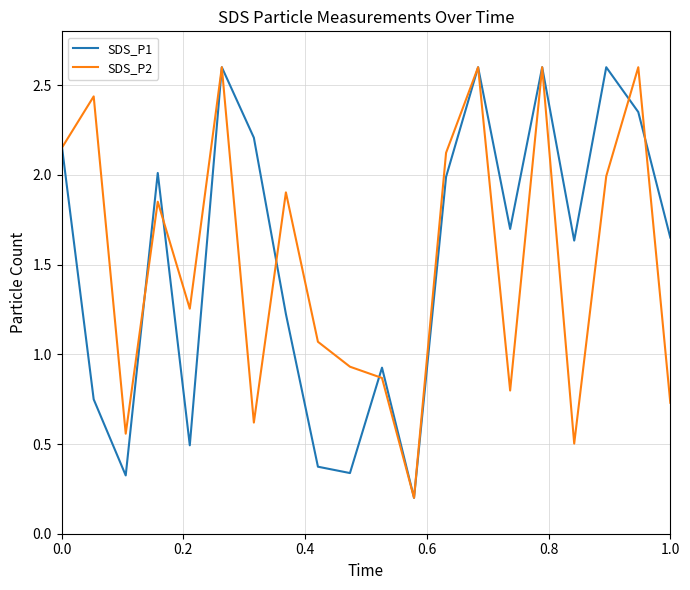

What is the highest value of the SDS_P2 series?

2.6